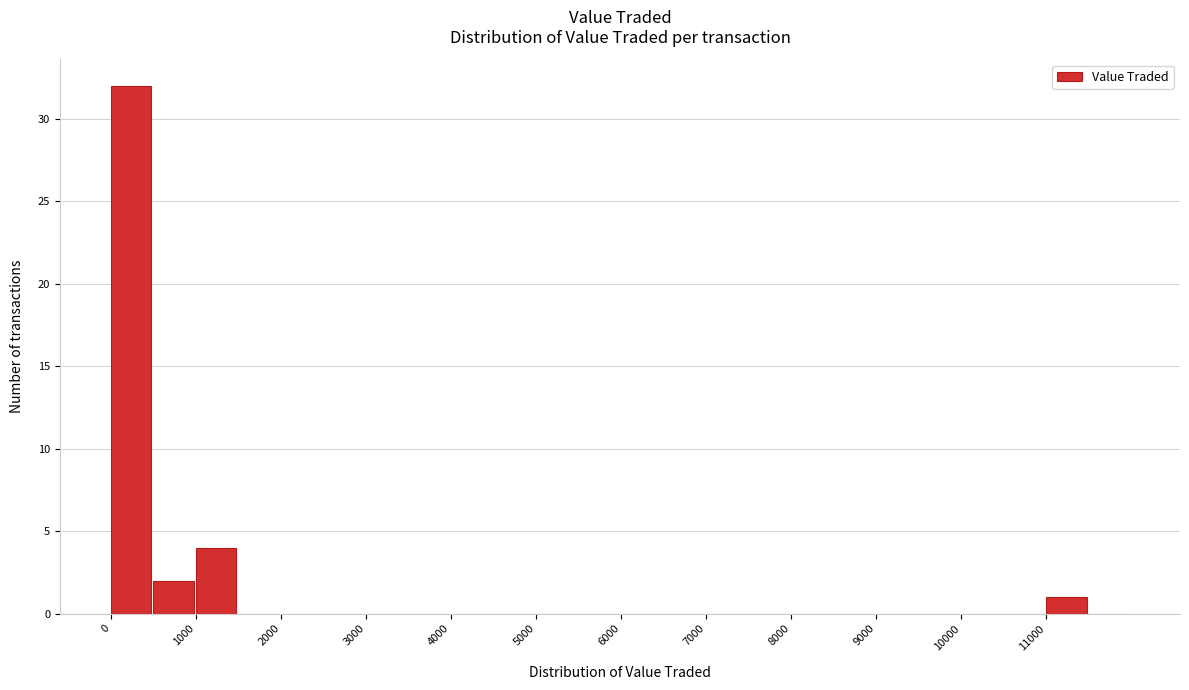

What is the height of the bar covering 11000 to 11500 on the x-axis? The values are not printed on the chart, so give them approximately, as read against the axis.

1